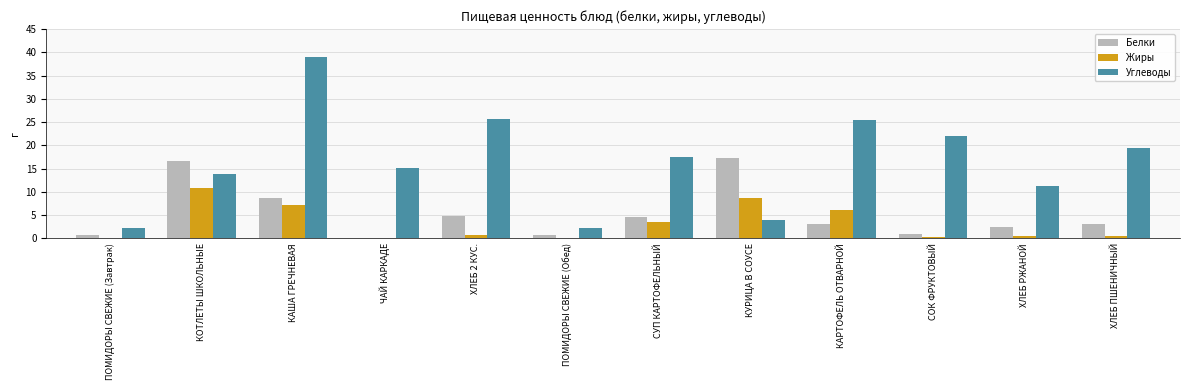

Which series has the largest total across all categories?

Углеводы